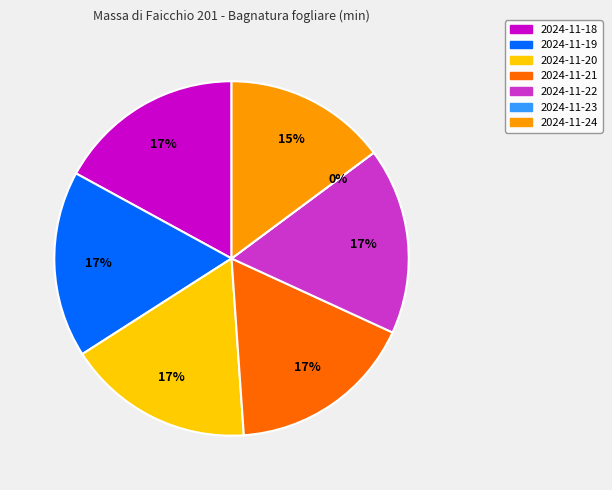

To the nearest percent, what is the difference between the 2024-11-20 and 2024-11-23 slice percentages?

17%